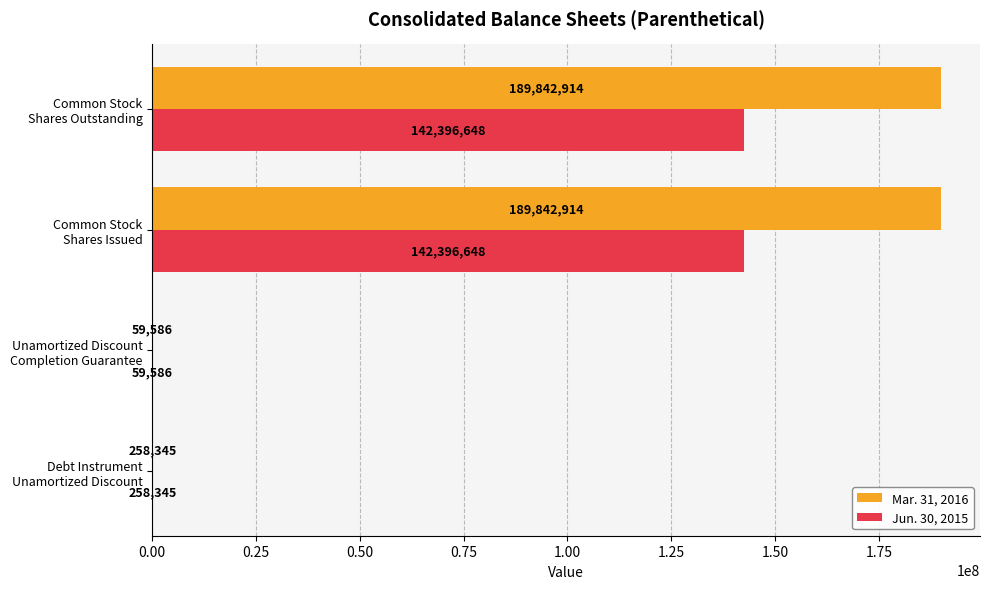

What is the highest value of the Mar. 31, 2016 series?

189842914